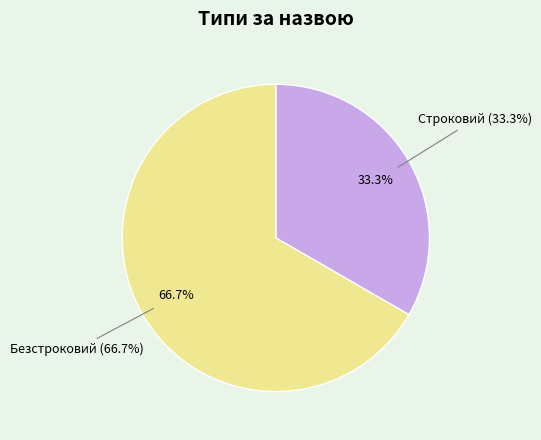

To the nearest percent, what is the difference between the Безстроковий and Строковий slice percentages?

33%